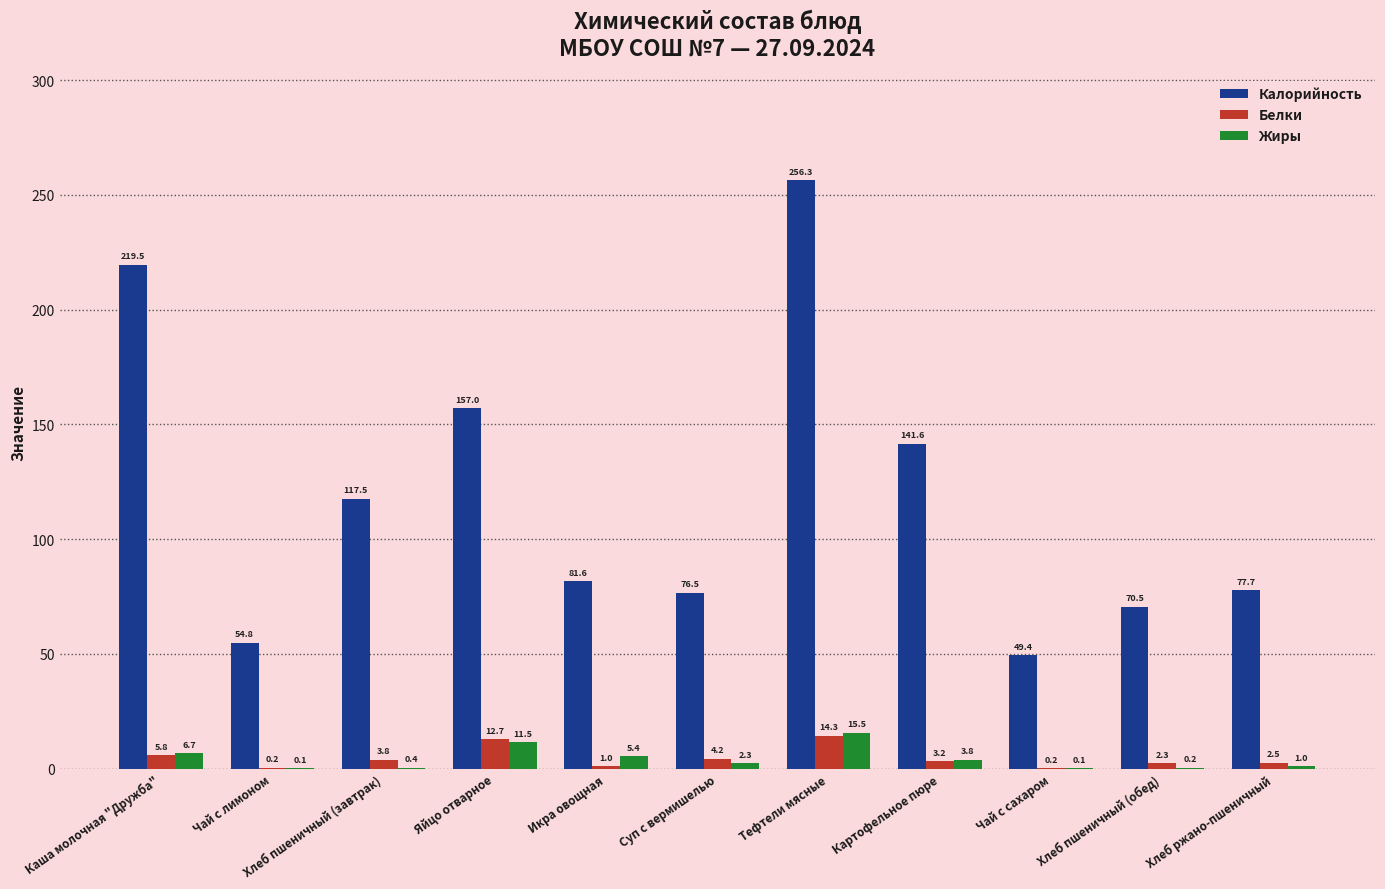

Which label corresponds to the largest value in the chart?

Тефтели мясные